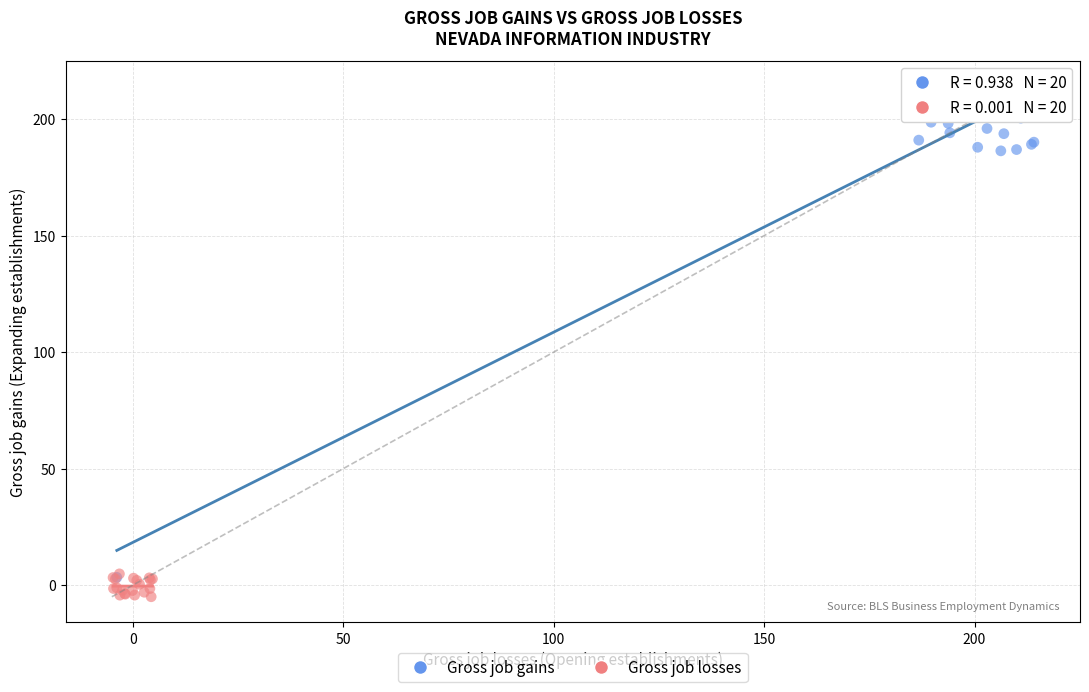

Which series has the largest Y range (max minus min)?

Gross job gains